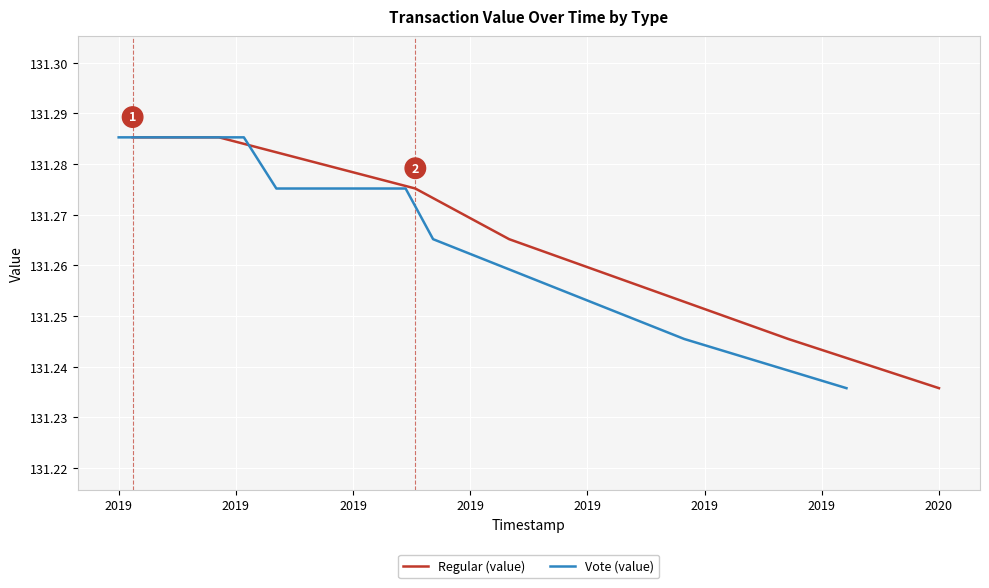

True or false: Regular (value) and Vote (value) intersect in this chart.

False